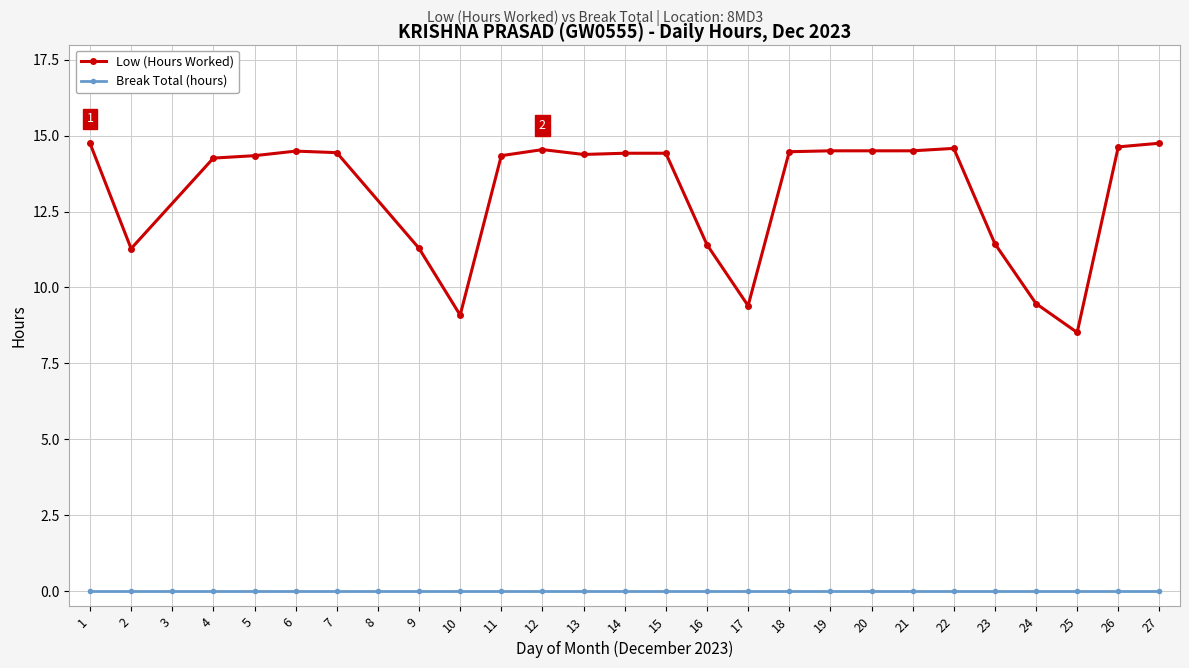

Where does the Low (Hours Worked) series first go above 14?

1